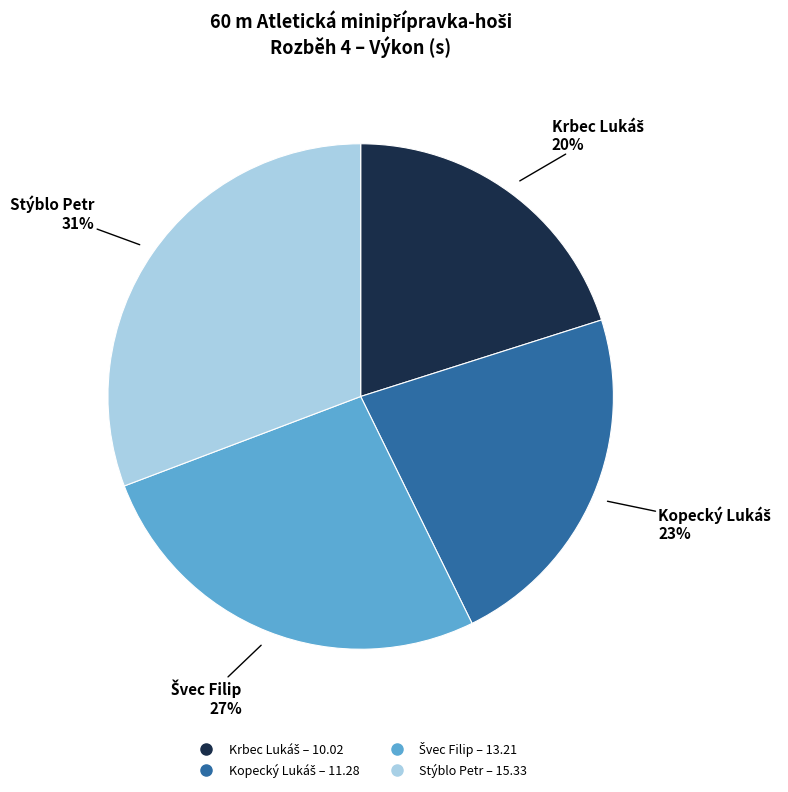

True or false: Stýblo Petr accounts for 31% of the total.

True